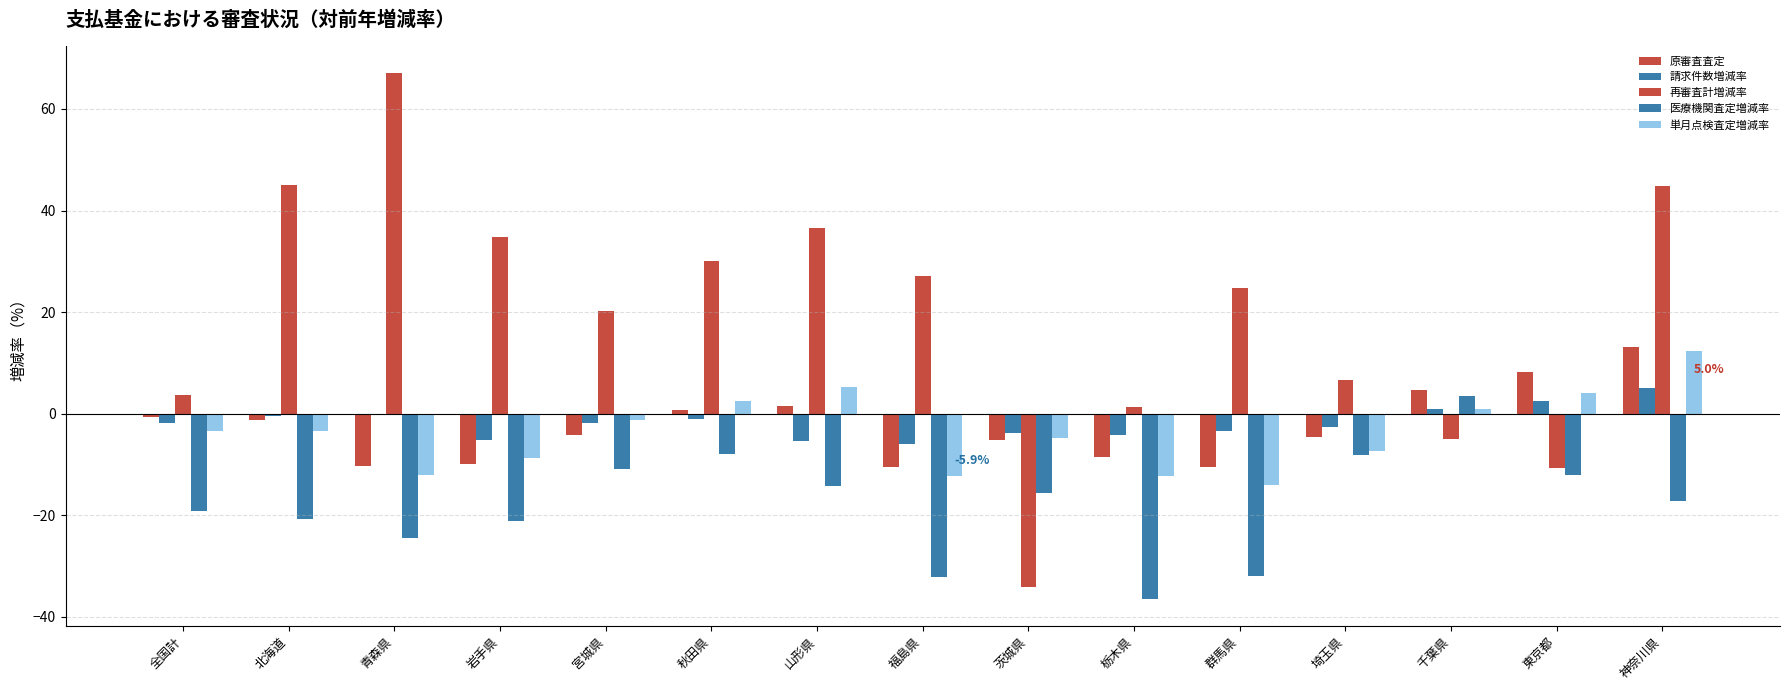

Reading right to left, list all the values displayed in this chart.

原審査査定: 神奈川県=13.1	東京都=8.3	千葉県=4.6	埼玉県=-4.7	群馬県=-10.4	栃木県=-8.5	茨城県=-5.2	福島県=-10.5	山形県=1.5	秋田県=0.8	宮城県=-4.1	岩手県=-9.8	青森県=-10.2	北海道=-1.2	全国計=-0.5
請求件数増減率: 神奈川県=5.0	東京都=2.5	千葉県=0.9	埼玉県=-2.6	群馬県=-3.5	栃木県=-4.1	茨城県=-3.8	福島県=-5.9	山形県=-5.5	秋田県=-1.1	宮城県=-1.7	岩手県=-5.1	青森県=-0.1	北海道=-0.4	全国計=-1.8
再審査計増減率: 神奈川県=44.8	東京都=-10.8	千葉県=-5.0	埼玉県=6.7	群馬県=24.7	栃木県=1.3	茨城県=-34.0	福島県=27.2	山形県=36.5	秋田県=30.0	宮城県=20.3	岩手県=34.8	青森県=67.1	北海道=45.0	全国計=3.6
医療機関査定増減率: 神奈川県=-17.1	東京都=-12.1	千葉県=3.5	埼玉県=-8.1	群馬県=-32.0	栃木県=-36.5	茨城県=-15.5	福島県=-32.1	山形県=-14.3	秋田県=-7.9	宮城県=-11.0	岩手県=-21.1	青森県=-24.4	北海道=-20.6	全国計=-19.2
単月点検査定増減率: 神奈川県=12.3	東京都=4.2	千葉県=0.9	埼玉県=-7.4	群馬県=-14.0	栃木県=-12.2	茨城県=-4.7	福島県=-12.3	山形県=5.3	秋田県=2.6	宮城県=-1.2	岩手県=-8.7	青森県=-12.0	北海道=-3.5	全国計=-3.4